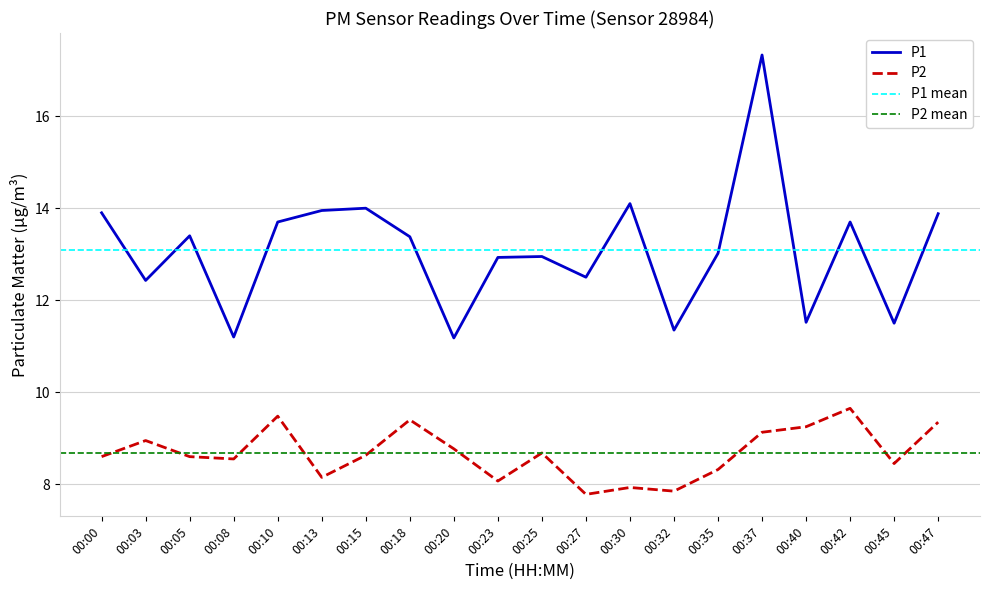

Reading left to right, list all the values displayed in this chart.

P1: 00:00=13.9	00:03=12.4	00:05=13.4	00:08=11.2	00:10=13.7	00:13=13.9	00:15=14.0	00:18=13.4	00:20=11.2	00:23=12.9	00:25=12.9	00:27=12.5	00:30=14.1	00:32=11.3	00:35=13.0	00:37=17.3	00:40=11.5	00:42=13.7	00:45=11.5	00:47=13.9
P2: 00:00=8.6	00:03=8.9	00:05=8.6	00:08=8.6	00:10=9.5	00:13=8.2	00:15=8.6	00:18=9.4	00:20=8.8	00:23=8.1	00:25=8.7	00:27=7.8	00:30=7.9	00:32=7.8	00:35=8.3	00:37=9.1	00:40=9.2	00:42=9.7	00:45=8.4	00:47=9.3